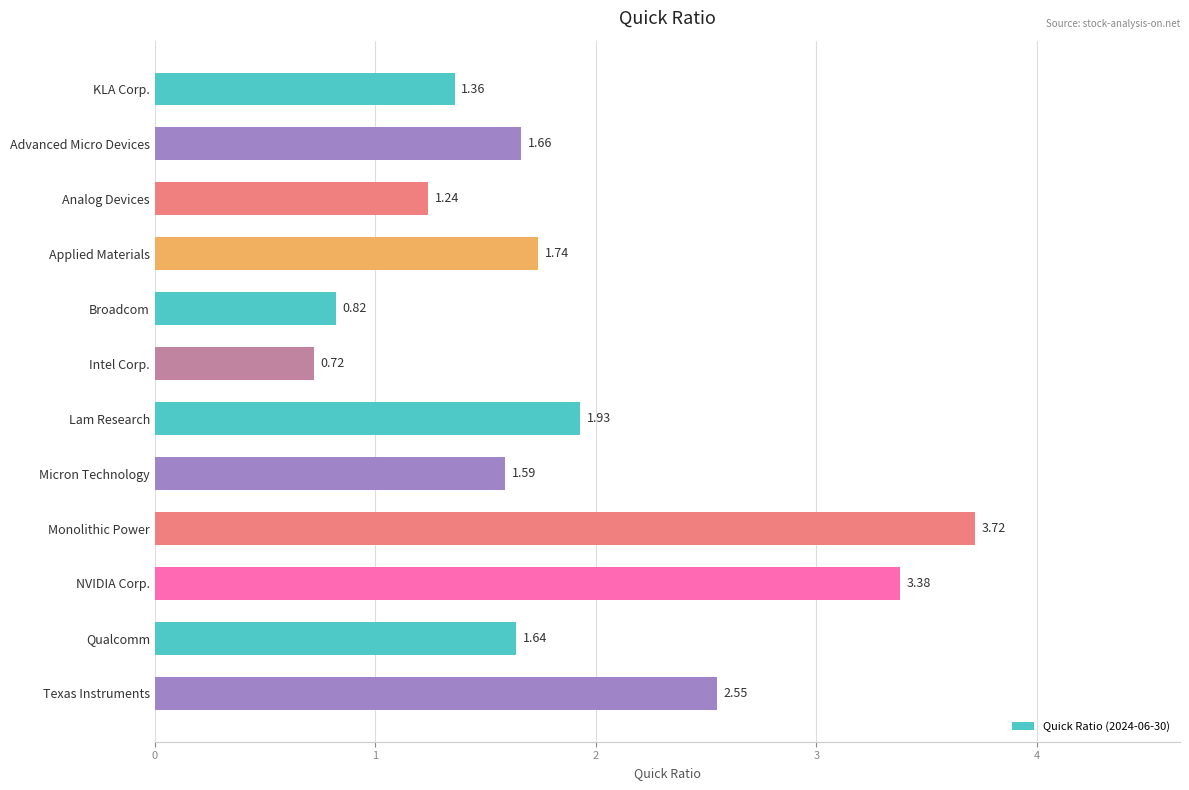

What is the label of the 6th bar from the bottom?

Lam Research